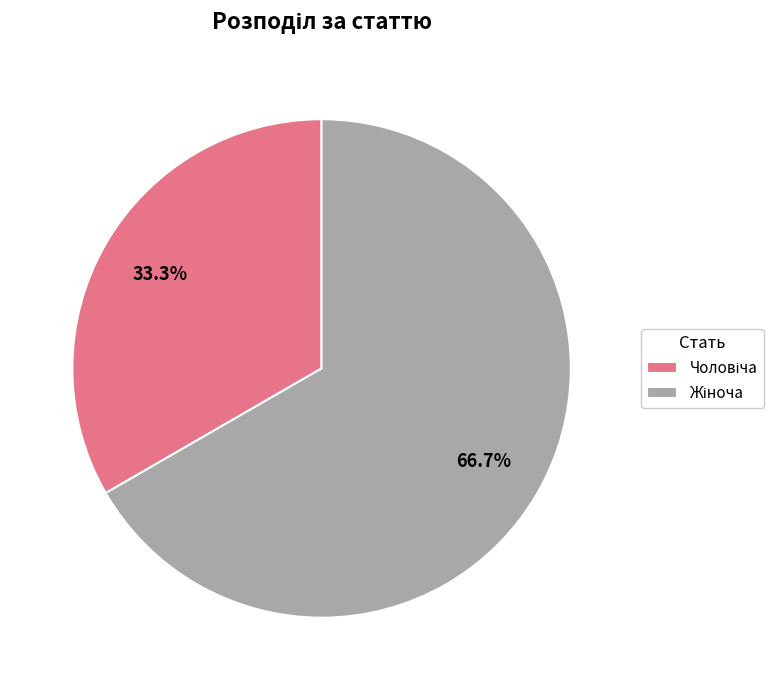

How many slices are in this pie chart?

2